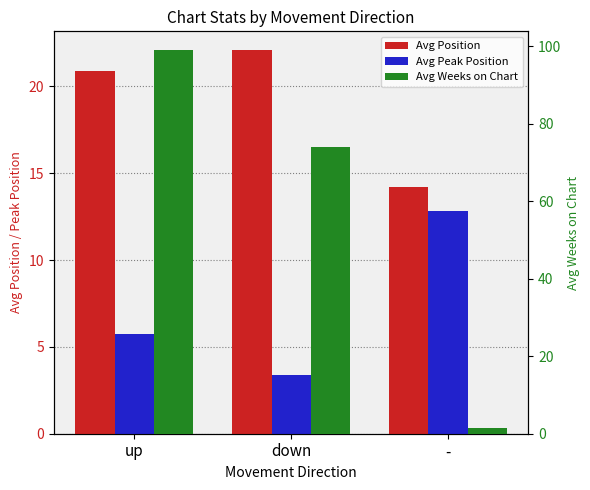

How many distinct data groups are displayed?

3